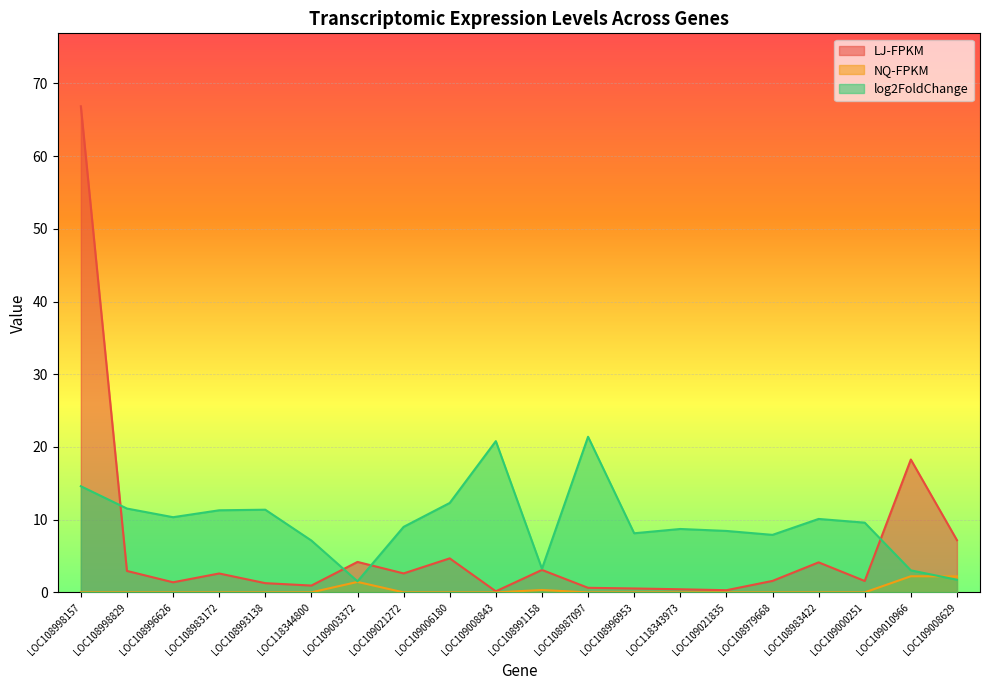

What is the difference between the maximum and minimum values in the LJ-FPKM series?

66.7